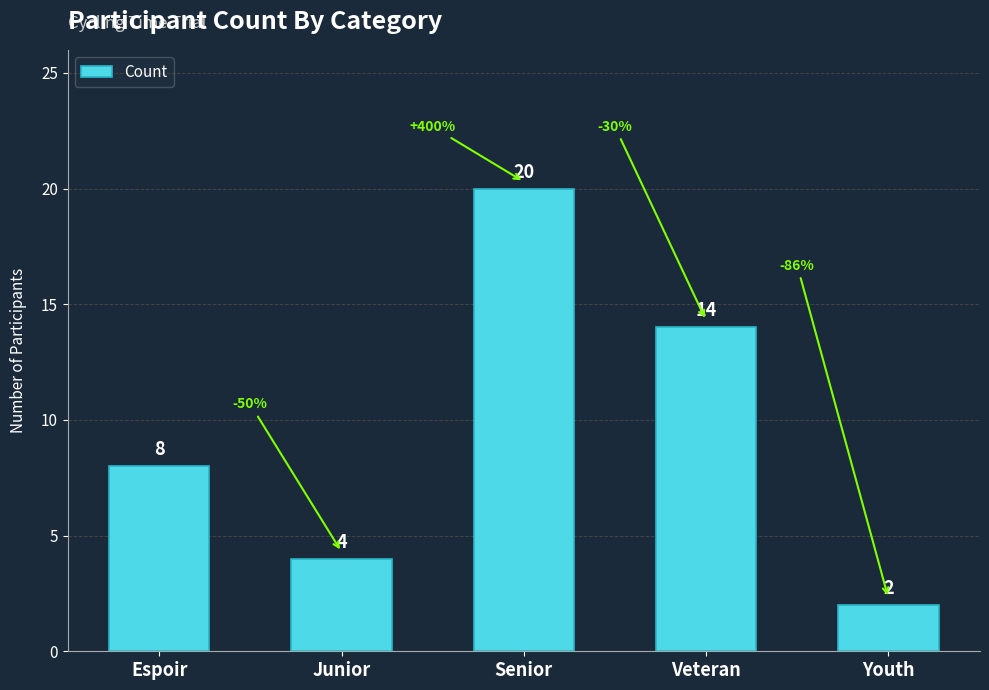

Which has a higher value, Veteran or Espoir?

Veteran